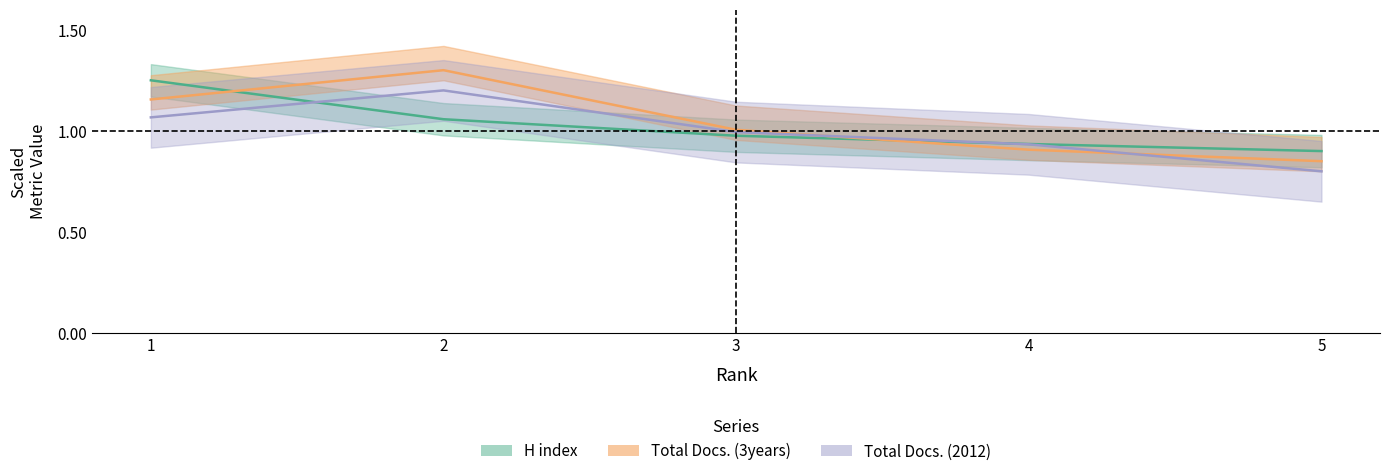

Reading right to left, list all the values displayed in this chart.

H index: 0.9	0.9	1.0	1.1	1.2
Total Docs. (2012): 0.8	0.9	1.0	1.2	1.1
Total Docs. (3years): 0.8	0.9	1.0	1.3	1.2